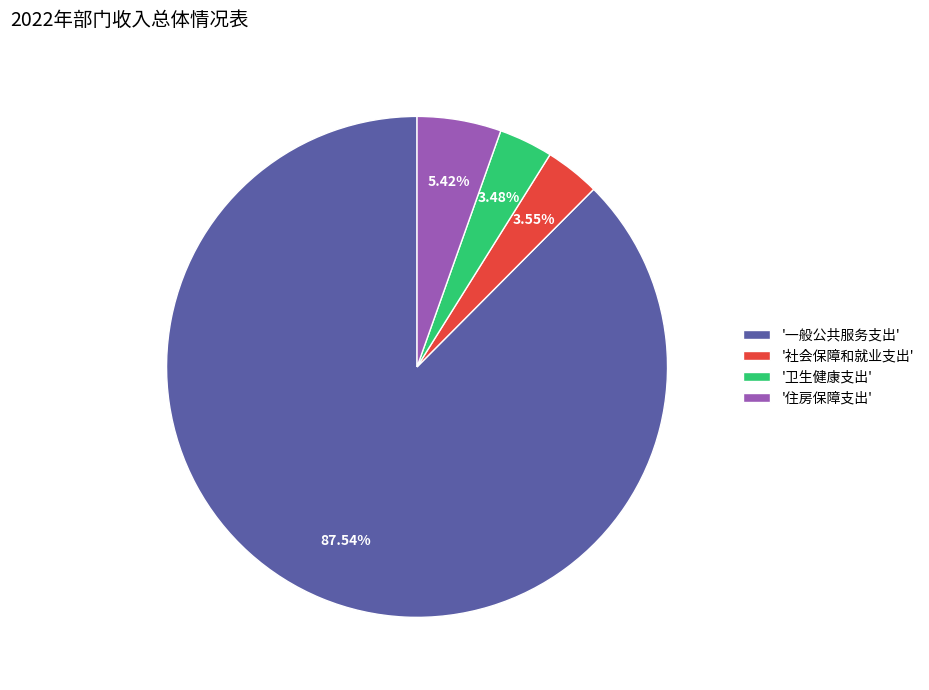

Approximately how many times larger is the value at '住房保障支出' compared to '社会保障和就业支出'?

1.5